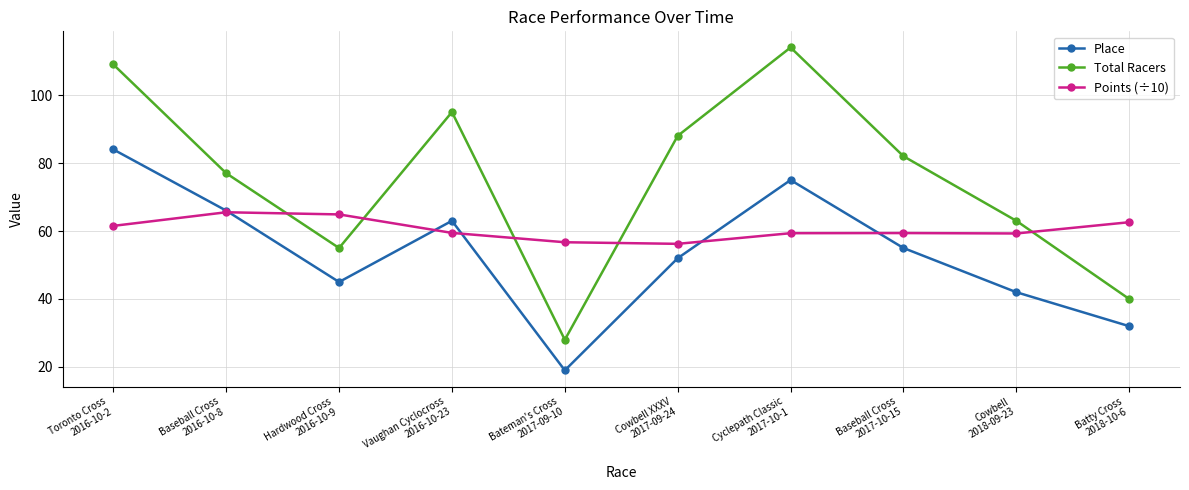

Which series has the largest range (max minus min)?

Total Racers